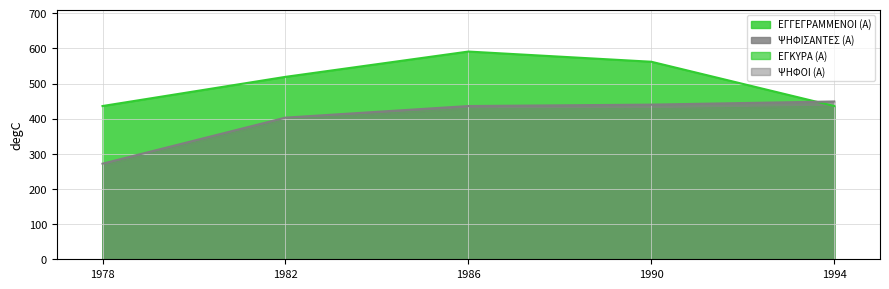

True or false: ΨΗΦΟΙ (Α) has more than 0 interior local peaks.

True